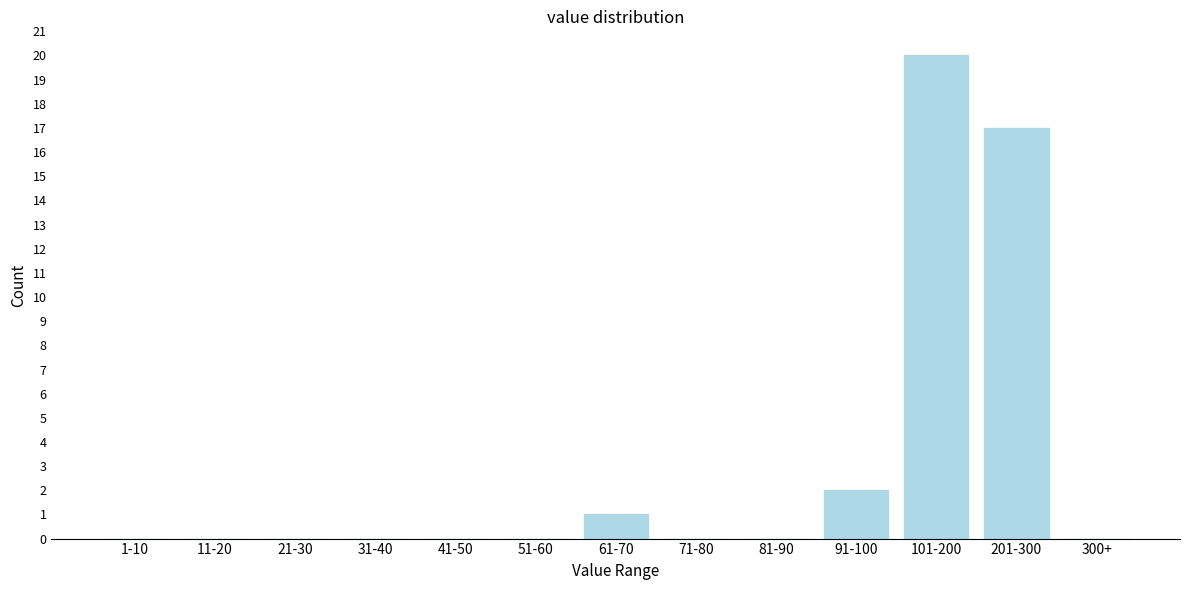

Reading left to right, list all the values displayed in this chart.

1-10=0	11-20=0	21-30=0	31-40=0	41-50=0	51-60=0	61-70=1	71-80=0	81-90=0	91-100=2	101-200=20	201-300=17	300+=0